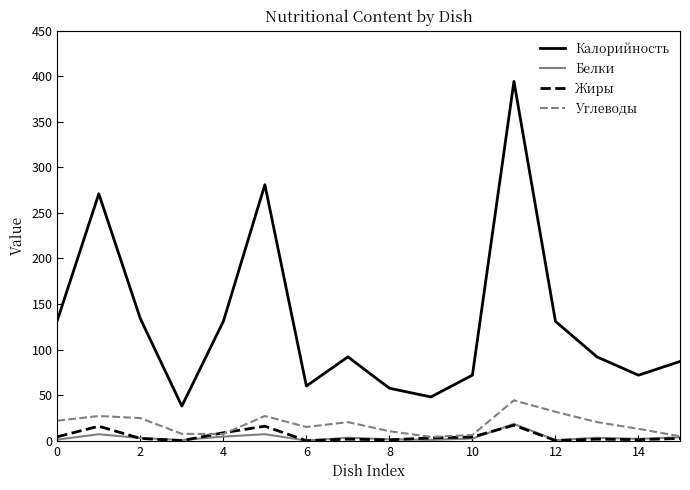

What is the lowest value of the Белки series?

0.2